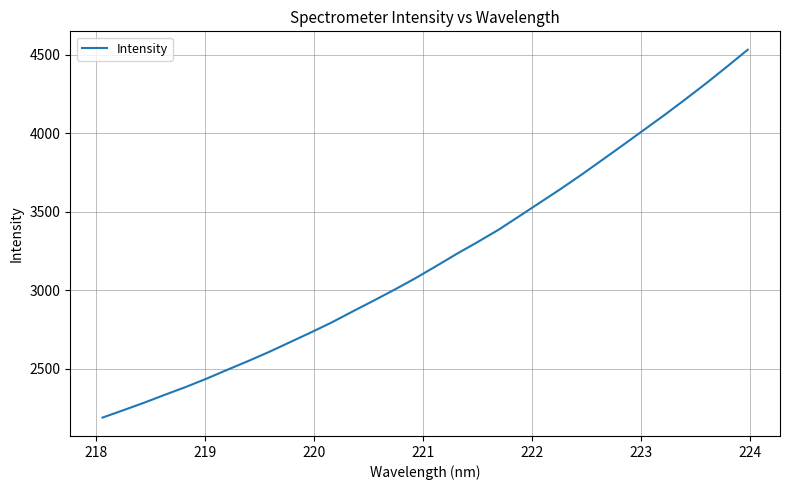

True or false: there are more than 0 points higher than both neighbors.

False